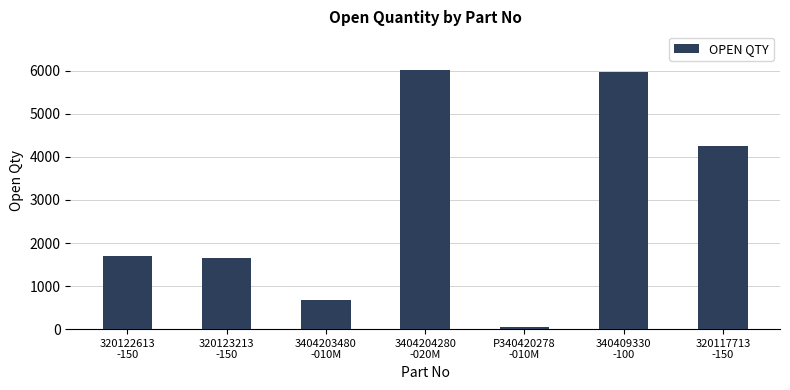

What is the difference between the values at 340409330
-100 and 320122613
-150?

4280